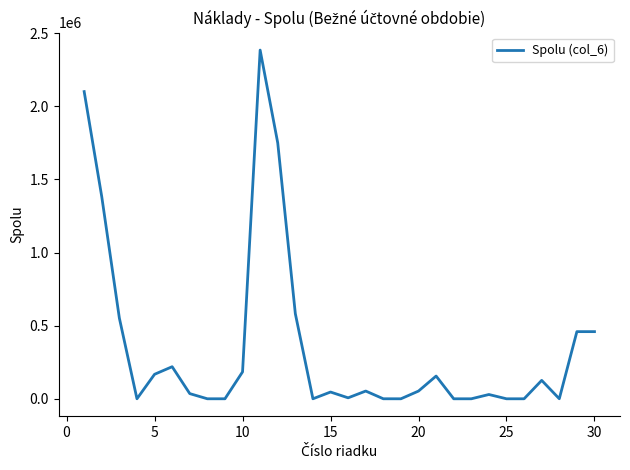

What is the greatest value displayed?

2384015.9